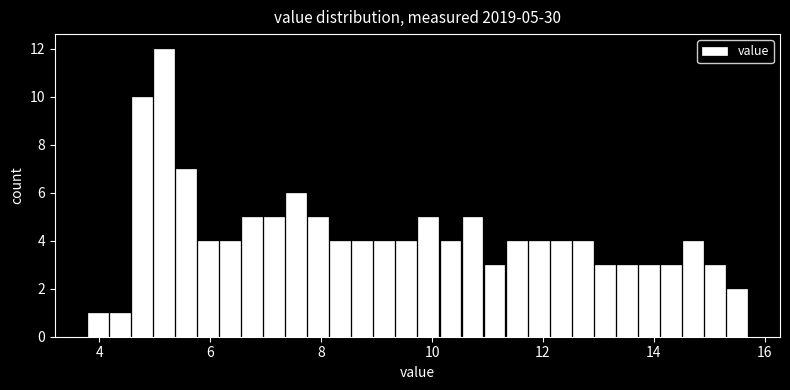

Read against the x-axis, roughly where is the centre of the tallest bar?

5.2